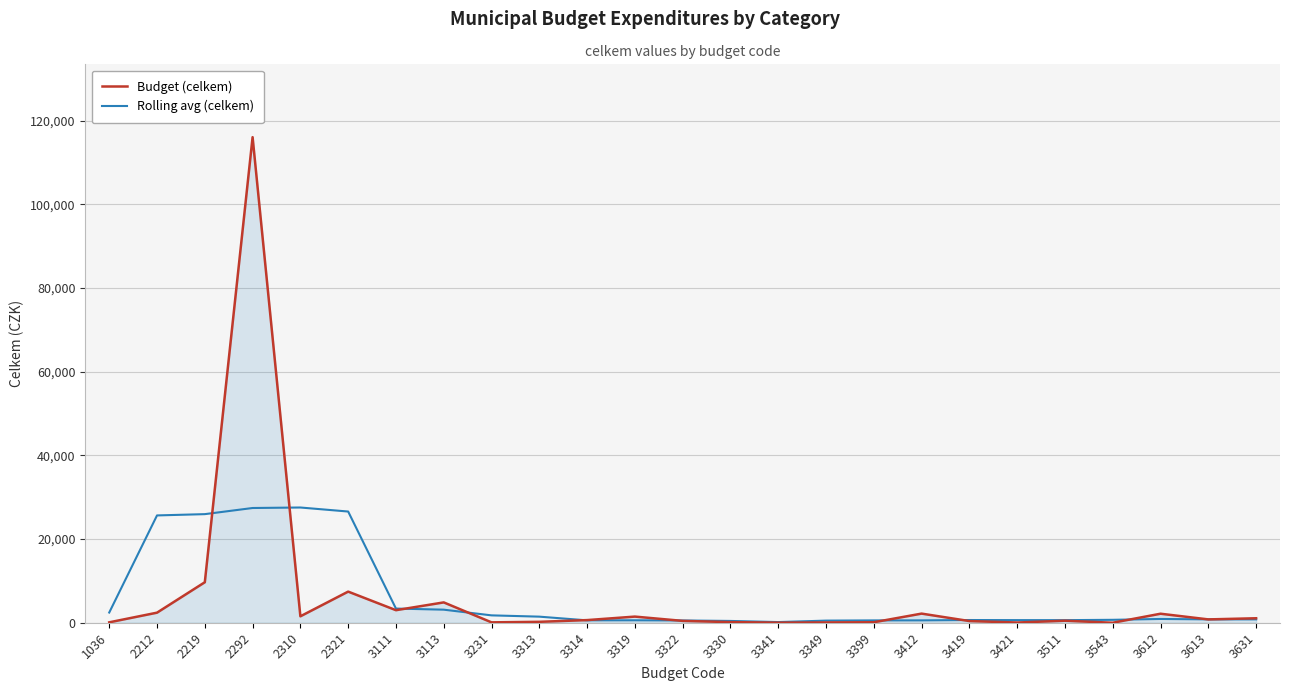

List the series in order of their peak value, highest first.

Budget (celkem), Rolling avg (celkem)